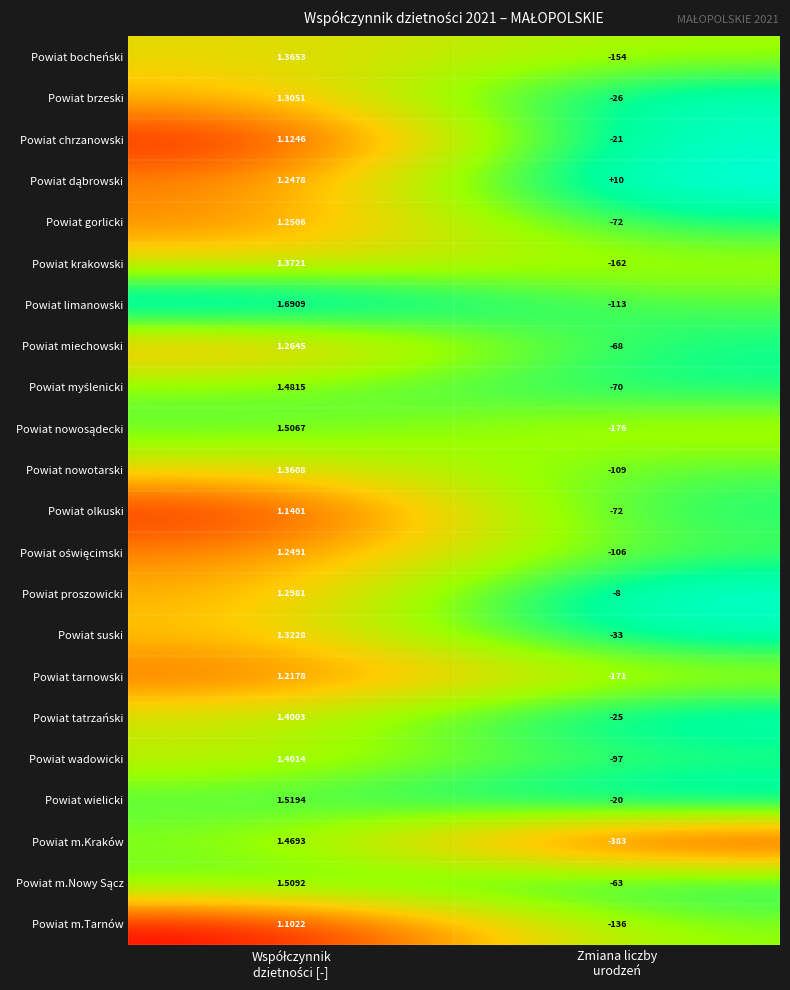

Which series has the largest range (max minus min)?

Powiat m.Kraków